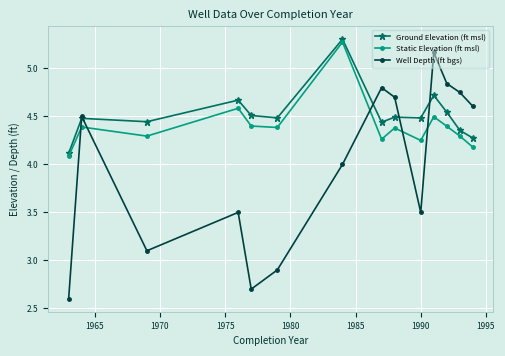

In Static Elevation (ft msl), how many points are lower than both neighbors (excluding endpoints)?

4